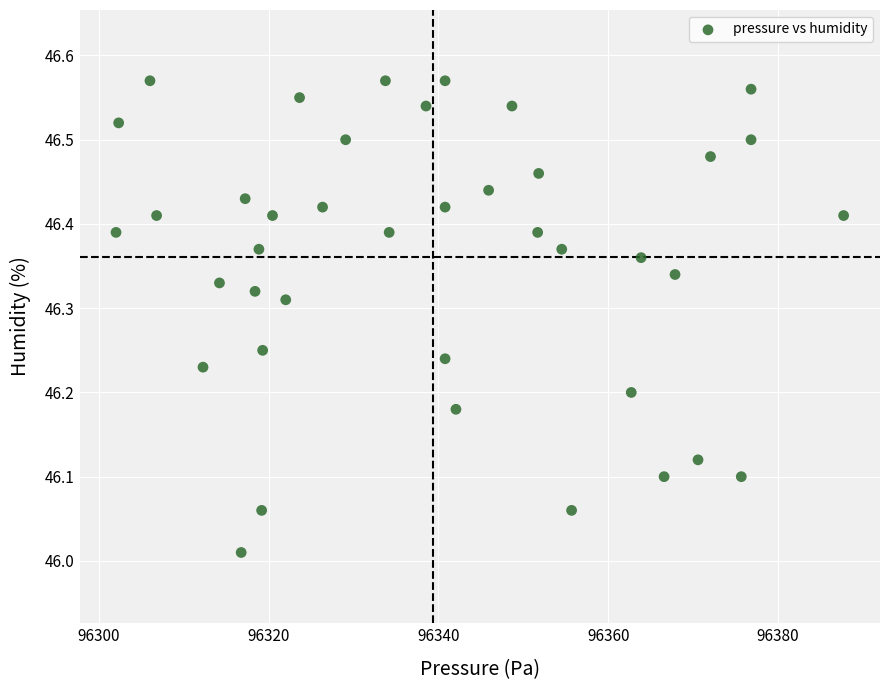

What is the range of X values (max minus min)?

85.8